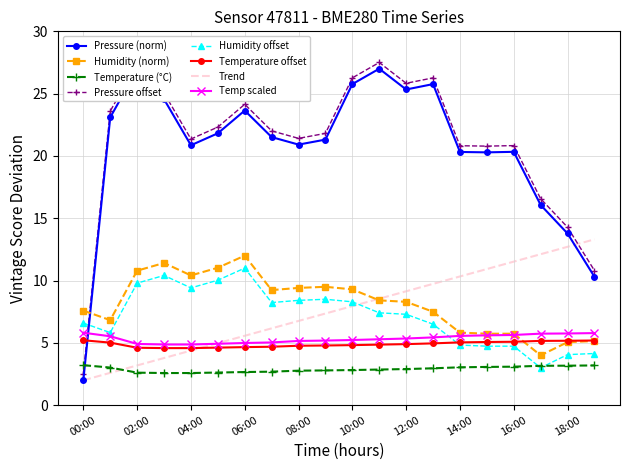

What is the maximum value for Temperature (°C)?

3.2